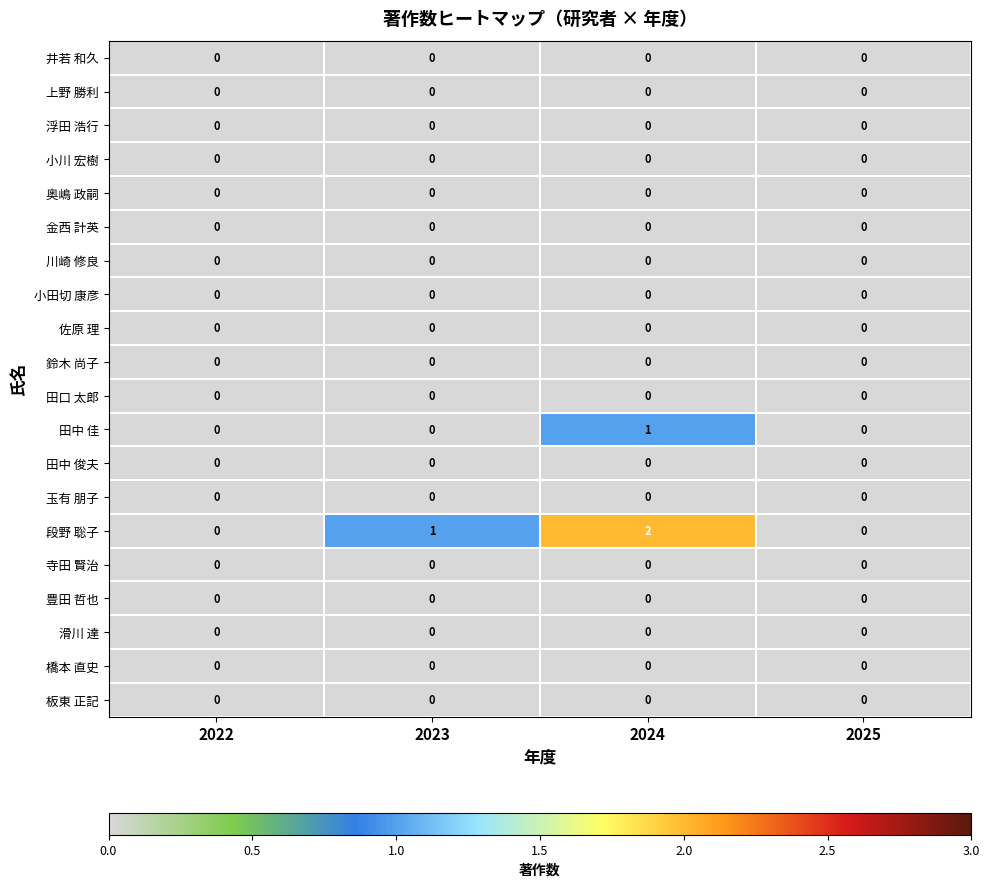

Which series has the largest total across all categories?

段野 聡子